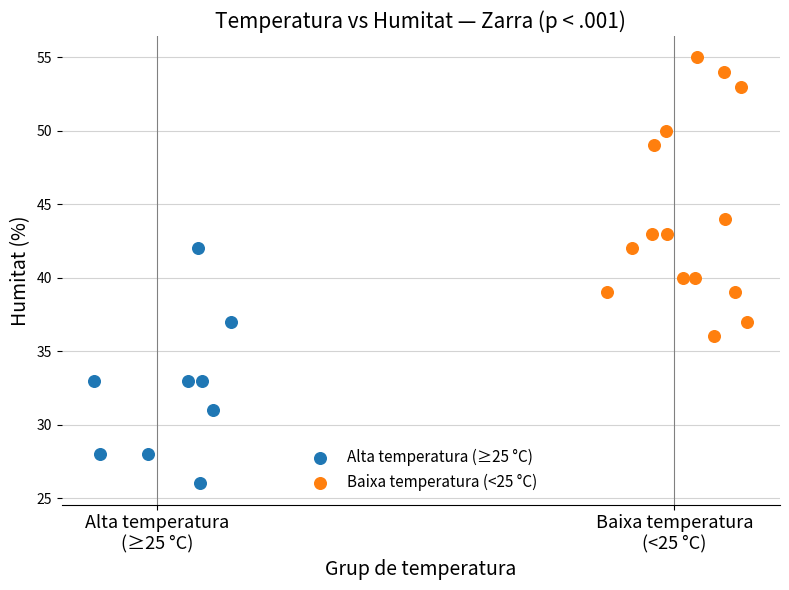

Which series contains the highest Y value?

Baixa temperatura (<25 °C)